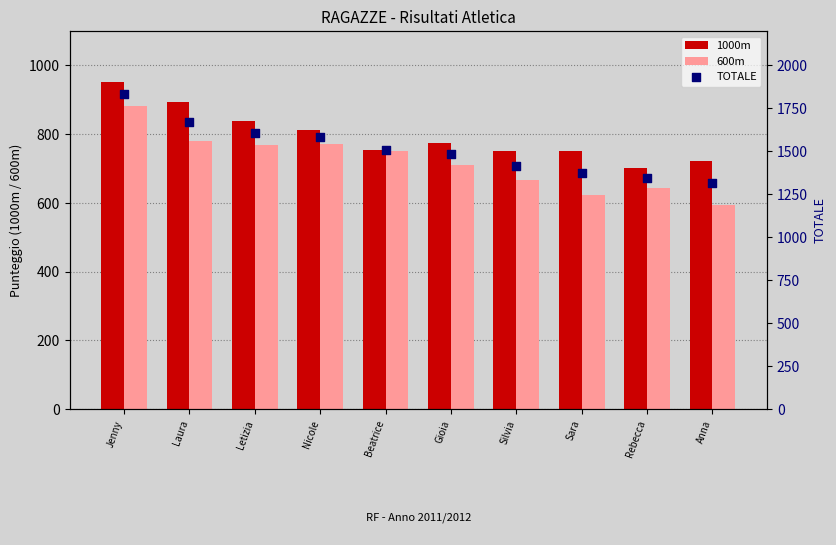

Which series has the largest total across all categories?

TOTALE